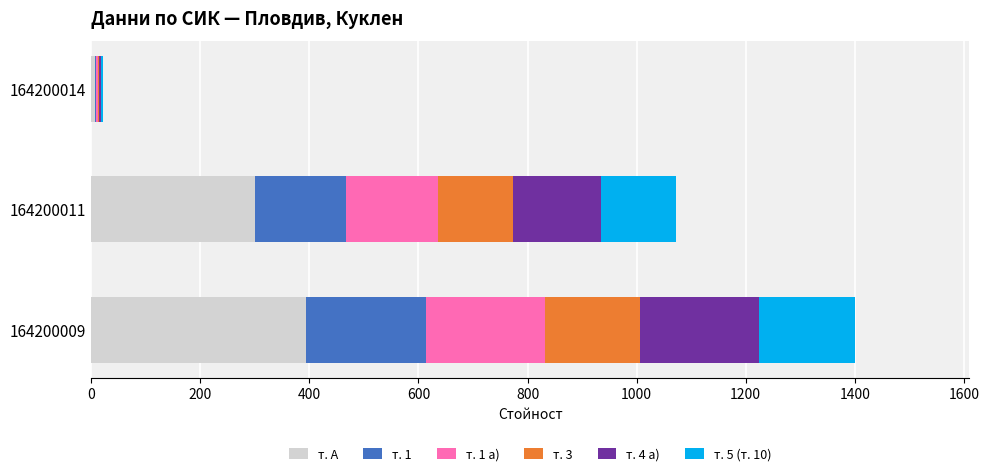

At which category is the sum across all series the highest?

164200009